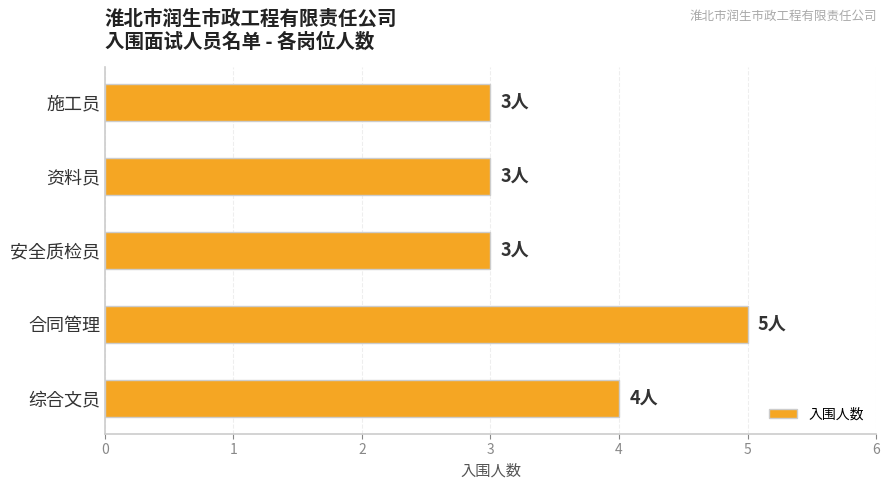

What is the minimum value shown in the chart?

3